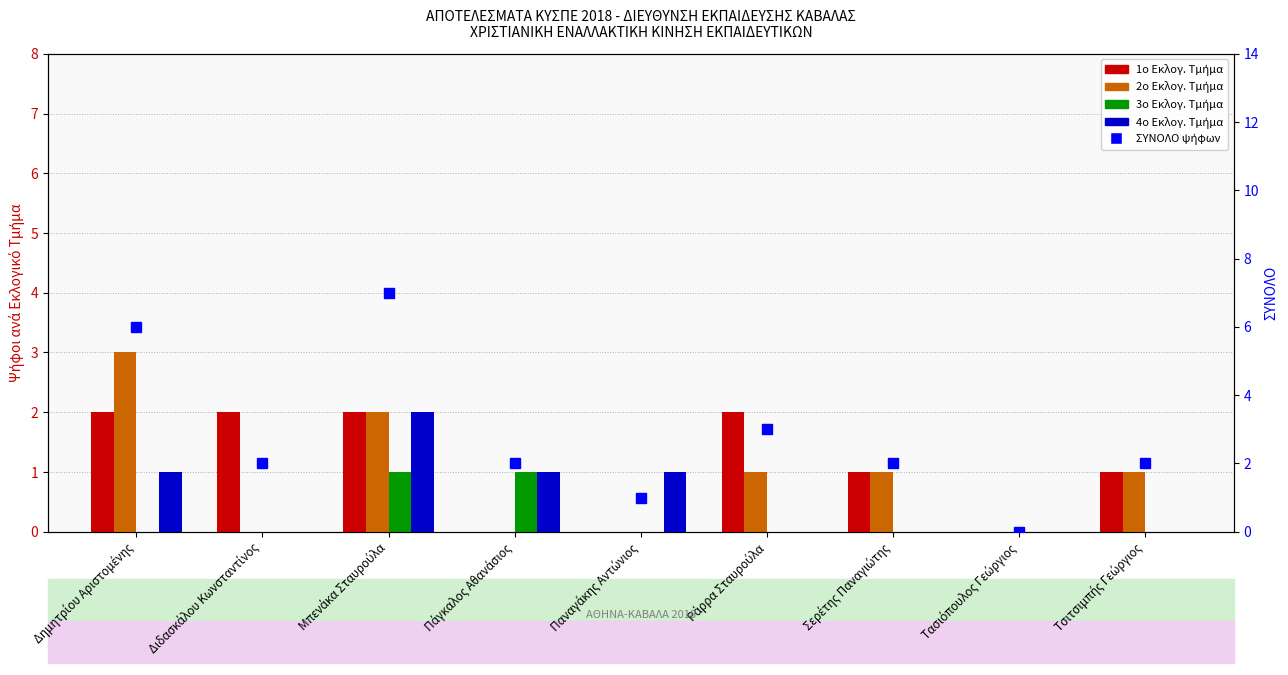

What is the difference between the maximum and minimum values in the 2o Εκλογ. Τμήμα series?

3